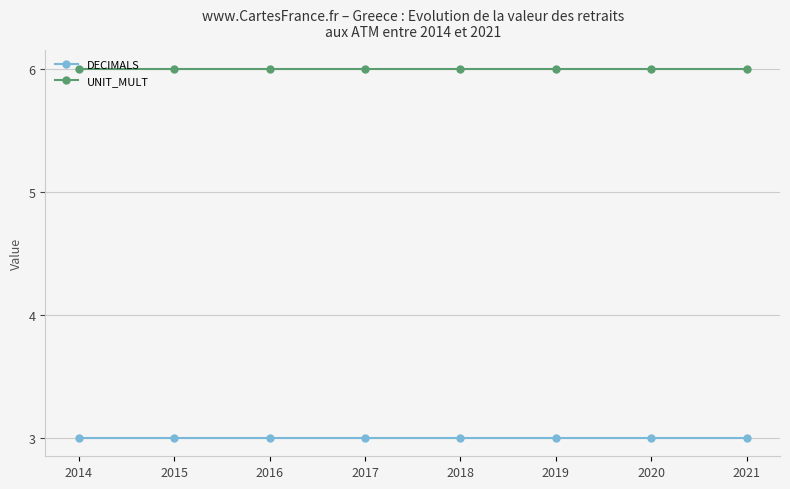

Reading left to right, what are all the values shown in this chart?

DECIMALS: 2014=3	2015=3	2016=3	2017=3	2018=3	2019=3	2020=3	2021=3
UNIT_MULT: 2014=6	2015=6	2016=6	2017=6	2018=6	2019=6	2020=6	2021=6